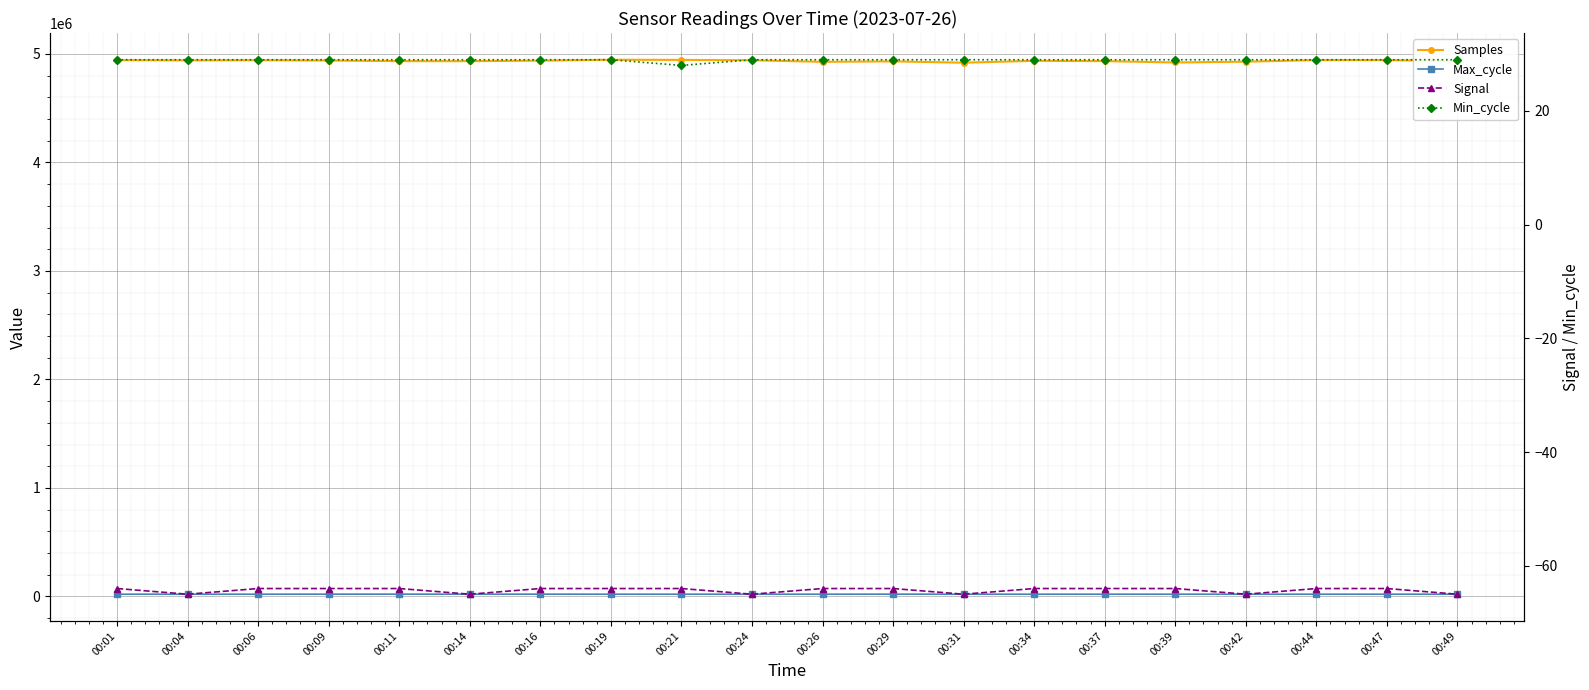

What is the sum of the Samples values at 00:01 and 00:11?

9877627